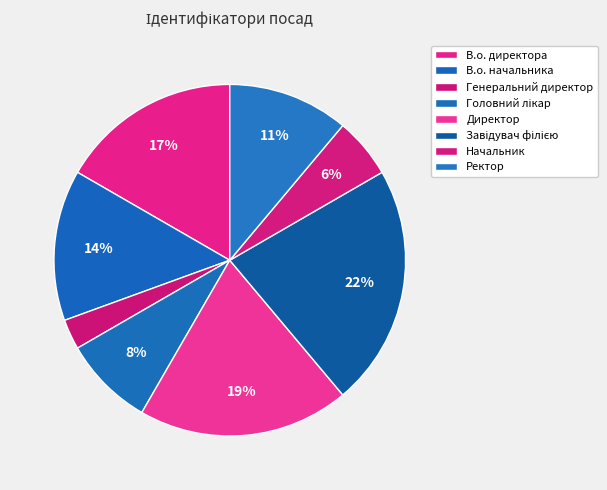

How many slices are in this pie chart?

8